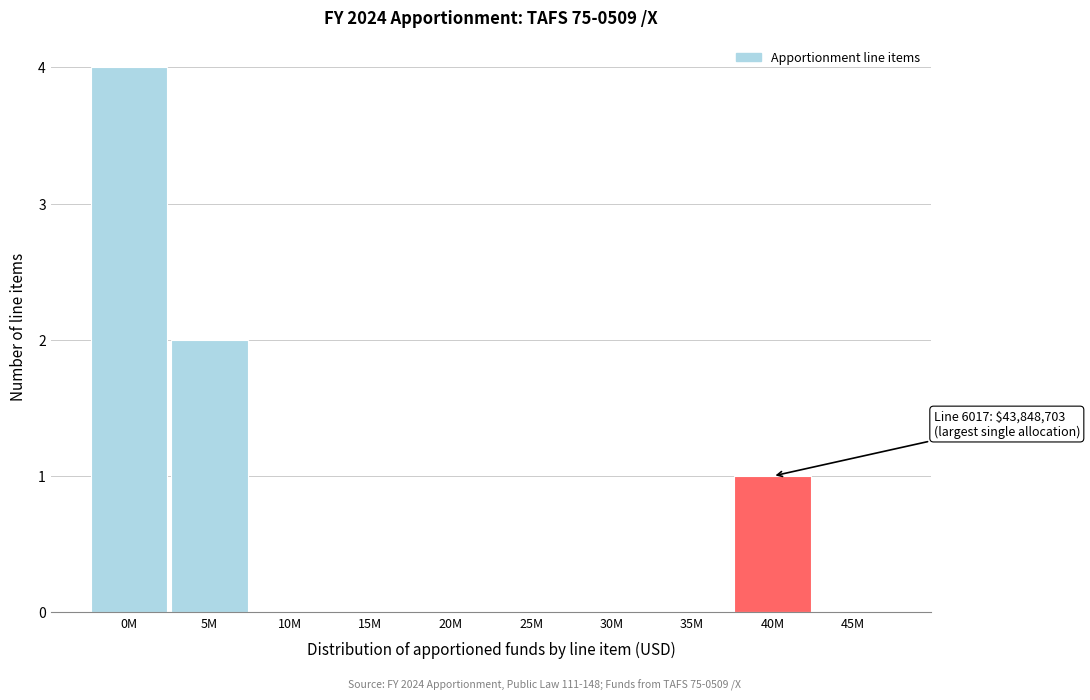

Reading right to left, list all the values displayed in this chart.

45M=0	40M=1	35M=0	30M=0	25M=0	20M=0	15M=0	10M=0	5M=2	0M=4